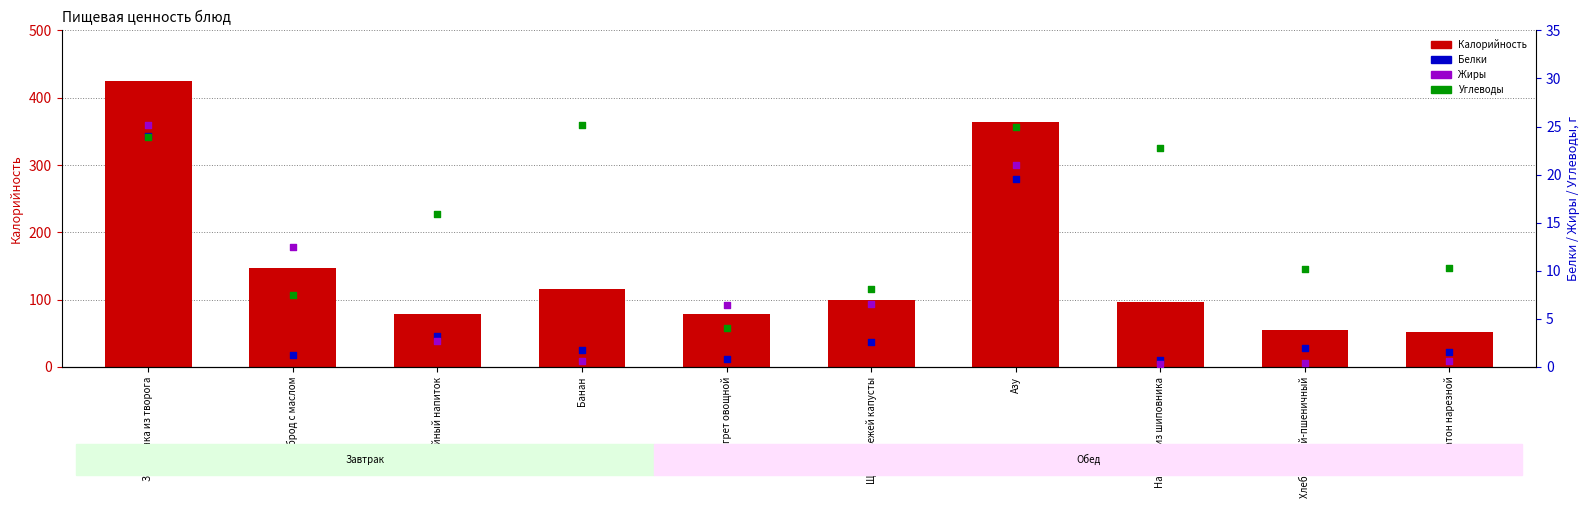

Which series has the largest total across all categories?

Калорийность